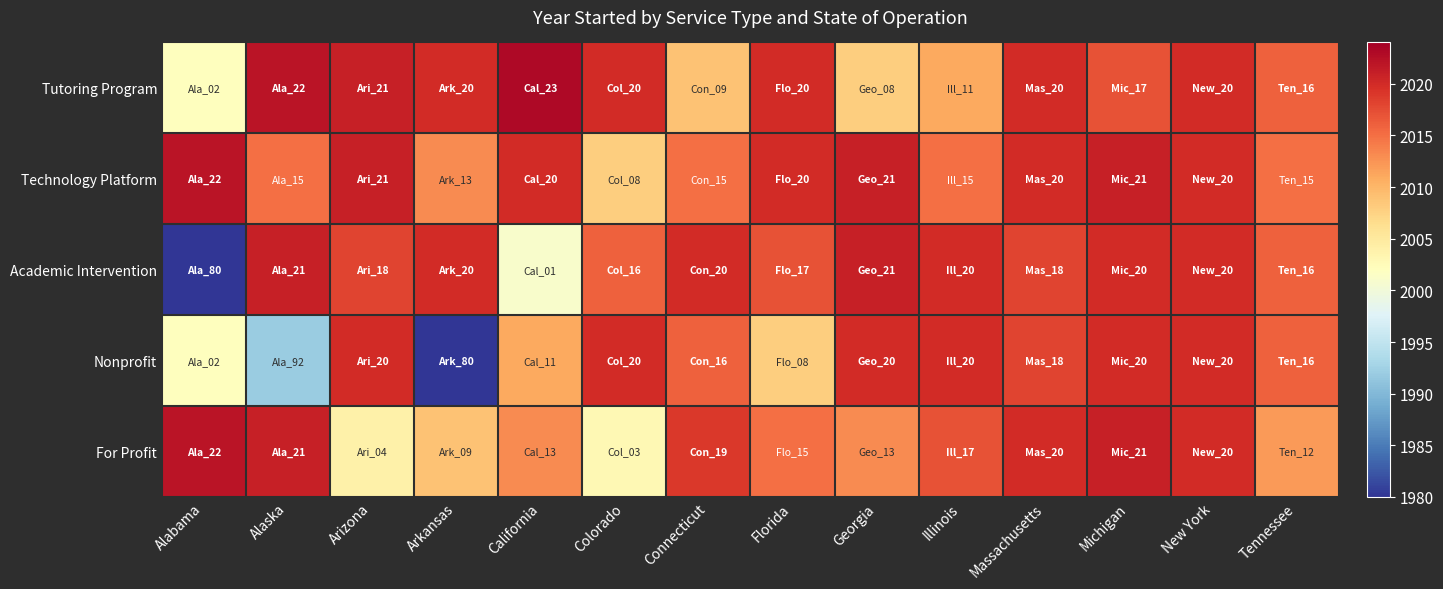

Reading left to right, transcribe all the data shown in this chart.

Tutoring Program: Alabama=2002	Alaska=2022	Arizona=2021	Arkansas=2020	California=2023	Colorado=2020	Connecticut=2009	Florida=2020	Georgia=2008	Illinois=2011	Massachusetts=2020	Michigan=2017	New York=2020	Tennessee=2016
Technology Platform: Alabama=2022	Alaska=2015	Arizona=2021	Arkansas=2013	California=2020	Colorado=2008	Connecticut=2015	Florida=2020	Georgia=2021	Illinois=2015	Massachusetts=2020	Michigan=2021	New York=2020	Tennessee=2015
Academic Intervention: Alabama=1980	Alaska=2021	Arizona=2018	Arkansas=2020	California=2001	Colorado=2016	Connecticut=2020	Florida=2017	Georgia=2021	Illinois=2020	Massachusetts=2018	Michigan=2020	New York=2020	Tennessee=2016
Nonprofit: Alabama=2002	Alaska=1992	Arizona=2020	Arkansas=1980	California=2011	Colorado=2020	Connecticut=2016	Florida=2008	Georgia=2020	Illinois=2020	Massachusetts=2018	Michigan=2020	New York=2020	Tennessee=2016
For Profit: Alabama=2022	Alaska=2021	Arizona=2004	Arkansas=2009	California=2013	Colorado=2003	Connecticut=2019	Florida=2015	Georgia=2013	Illinois=2017	Massachusetts=2020	Michigan=2021	New York=2020	Tennessee=2012